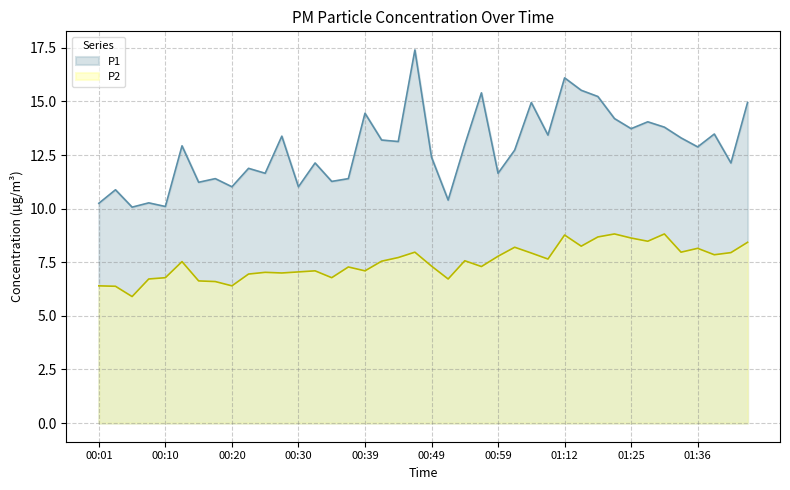

What is the highest value of the P2 series?

8.8